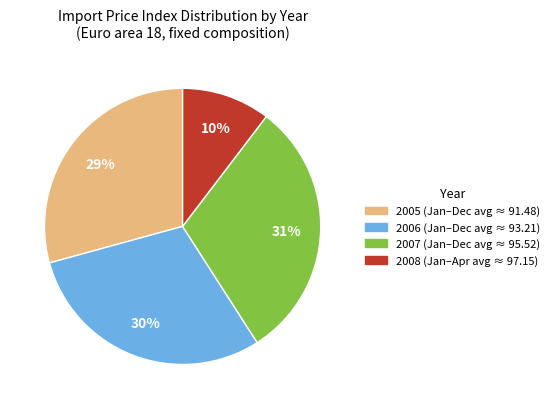

To the nearest percent, what is the average slice percentage?

25%